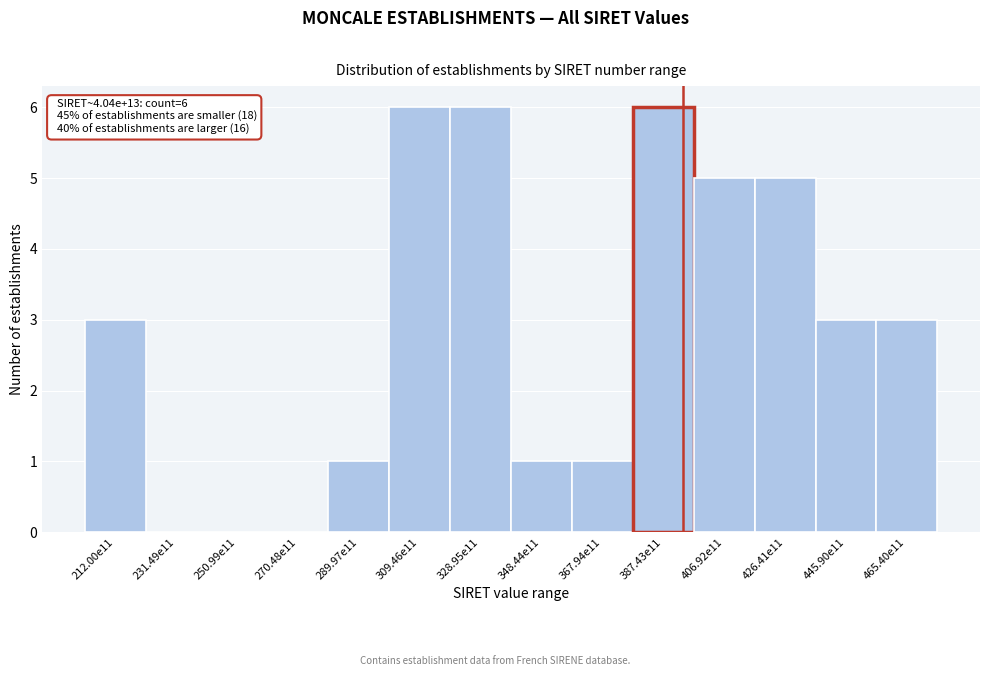

Reading left to right, transcribe all the data shown in this chart.

212.00e11=3	231.49e11=0	250.99e11=0	270.48e11=0	289.97e11=1	309.46e11=6	328.95e11=6	348.44e11=1	367.94e11=1	387.43e11=6	406.92e11=5	426.41e11=5	445.90e11=3	465.40e11=3